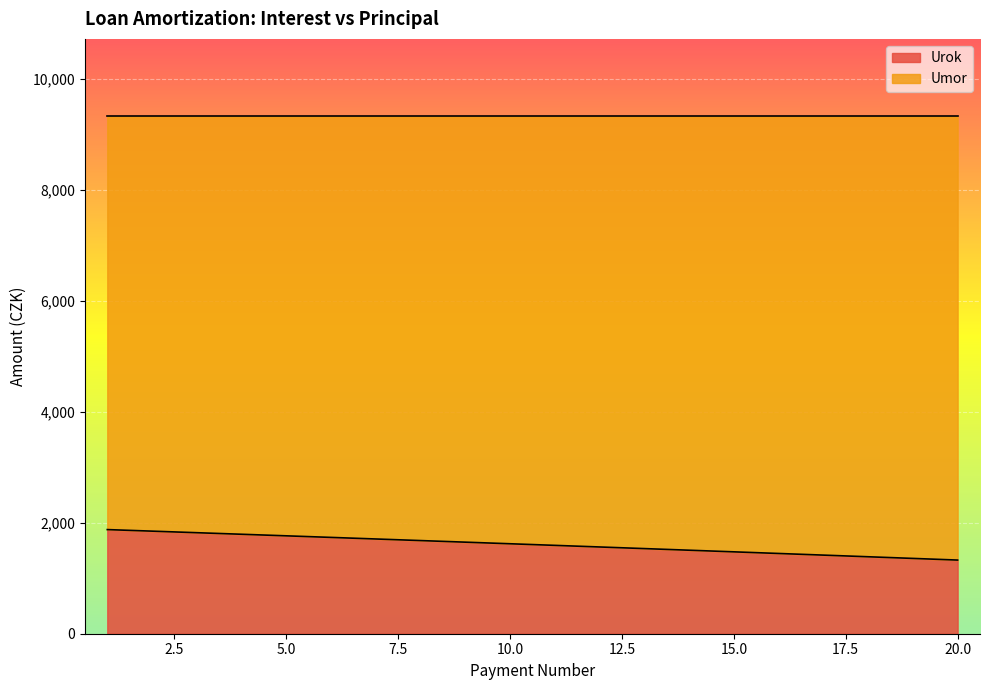

Does the chart display data point markers on the line(s)?

No